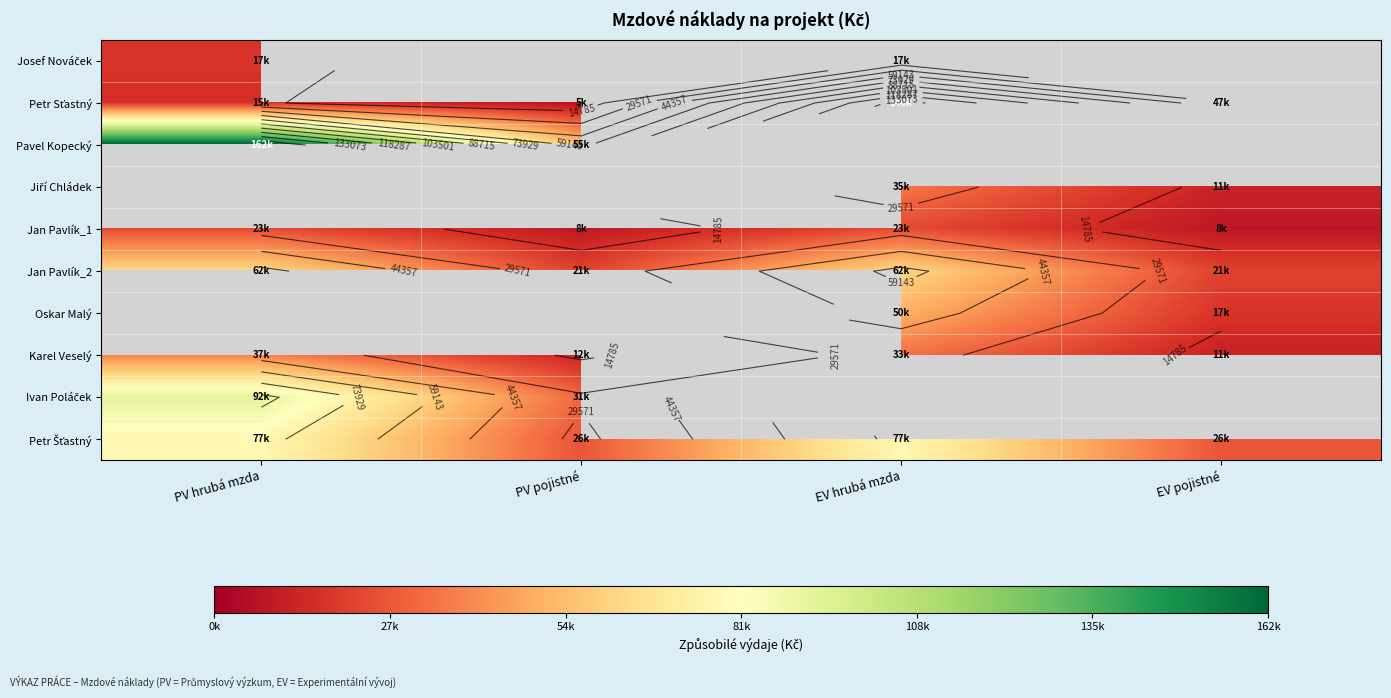

How many data points in Petr Sťastný are above 47627?

1